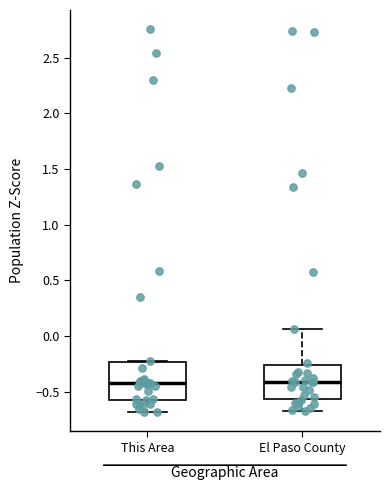

Reading left to right, read every box against the y-axis: the position of its median line, the range the box covers, and the ends of its whiskers. The values are not printed on the chart, so give them approximately, as read against the axis.

This Area: median -0.45, box -0.55 to -0.25, whiskers -0.70 to -0.20
El Paso County: median -0.40, box -0.55 to -0.25, whiskers -0.65 to 0.05